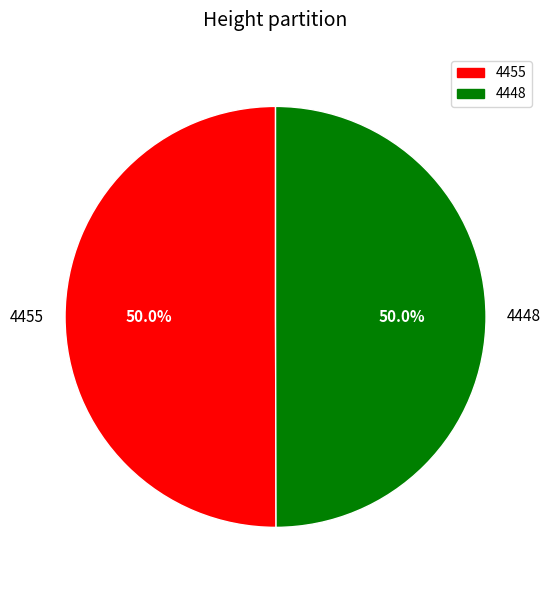

To the nearest percent, what is the average slice percentage?

50%